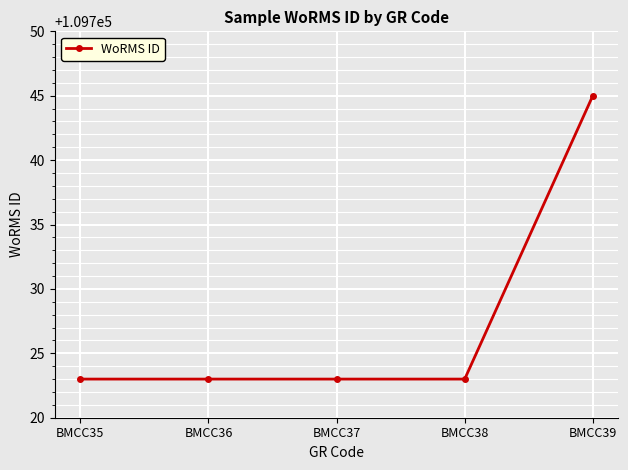

What is the ratio of the value at BMCC37 to the value at BMCC38?

1.0